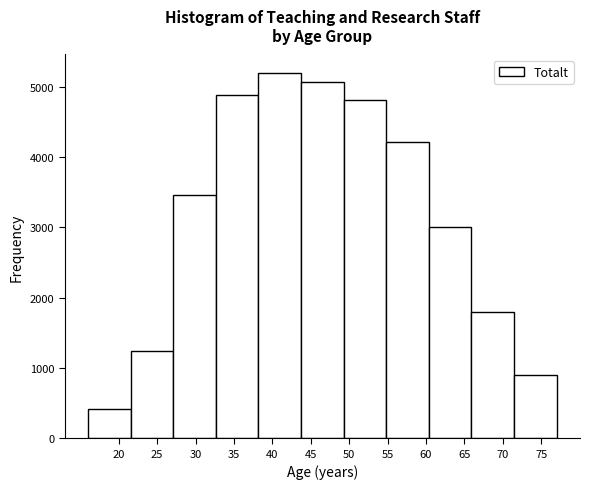

Reading left to right, list every bar in this chart as the range it spans on the x-axis followed by its height. Neither the bar edges nor the heights are printed on the chart, so give them approximately, as read against the axes.

16.0 to 21.5: 400
21.5 to 27.0: 1200
27.0 to 32.5: 3500
32.5 to 38.0: 4900
38.0 to 43.5: 5200
43.5 to 49.5: 5100
49.5 to 55.0: 4800
55.0 to 60.5: 4200
60.5 to 66.0: 3000
66.0 to 71.5: 1800
71.5 to 77.0: 900